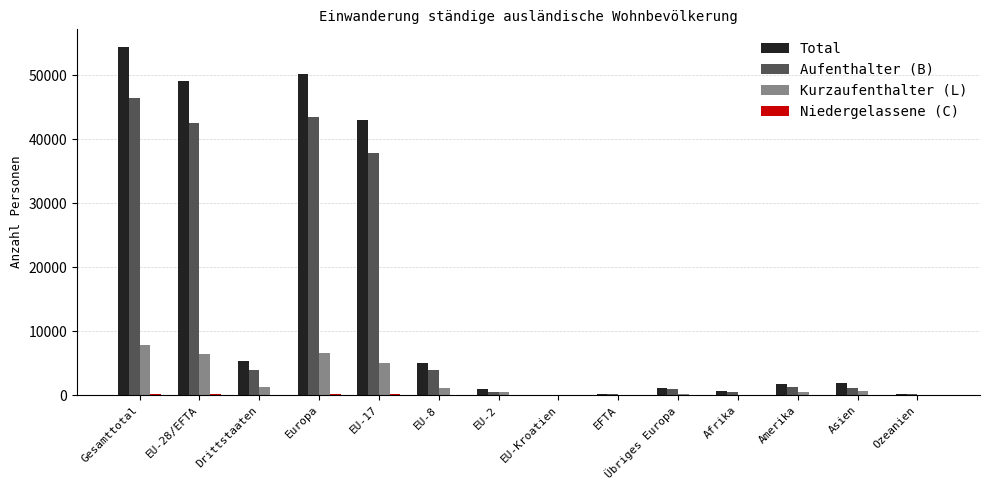

What is the spread (max minus min) of values at Asien?

1809